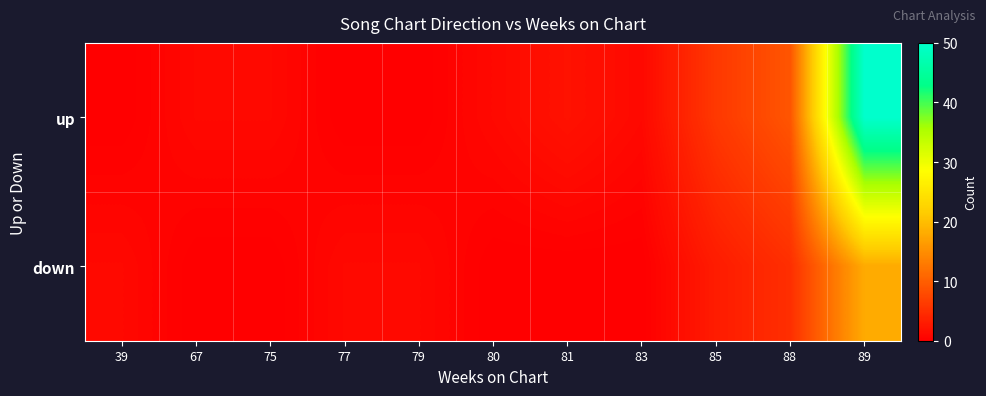

What is the difference between the highest and lowest values at 81?

2